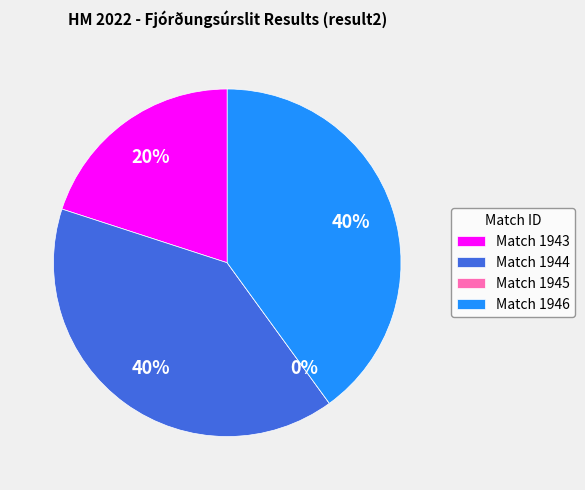

To the nearest percent, what portion does 1944 represent?

40%